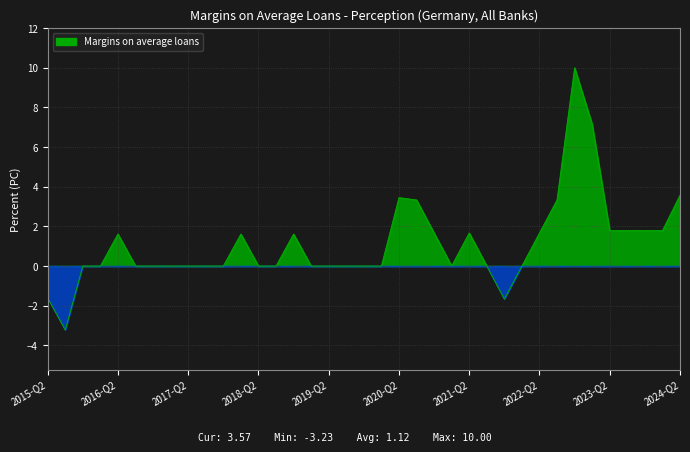

How many points are higher than both their immediate neighbors (excluding endpoints)?

6